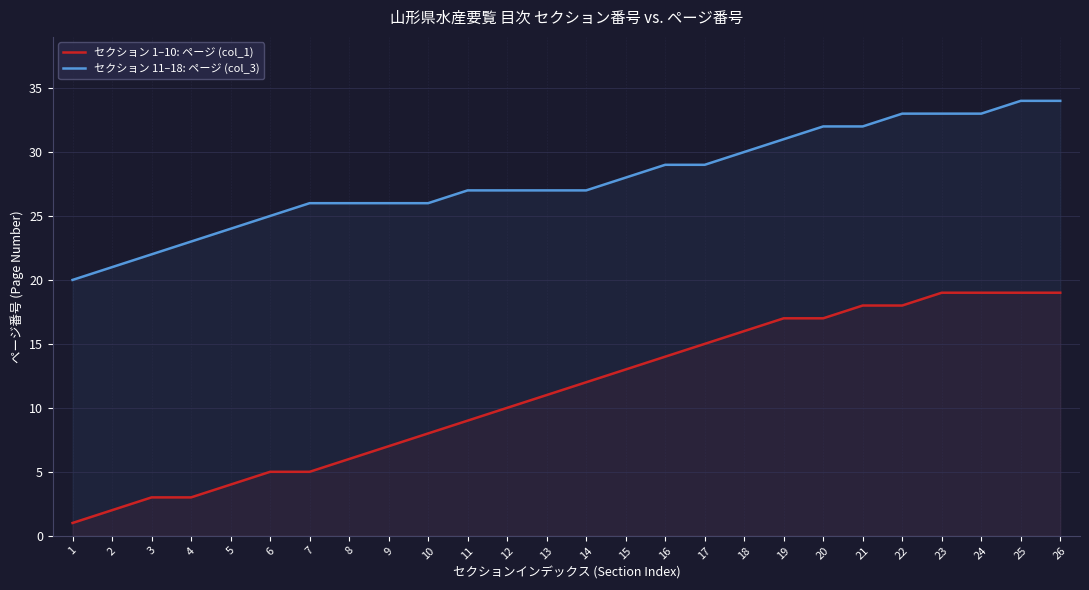

What is the maximum value for セクション 1–10: ページ (col_1)?

19